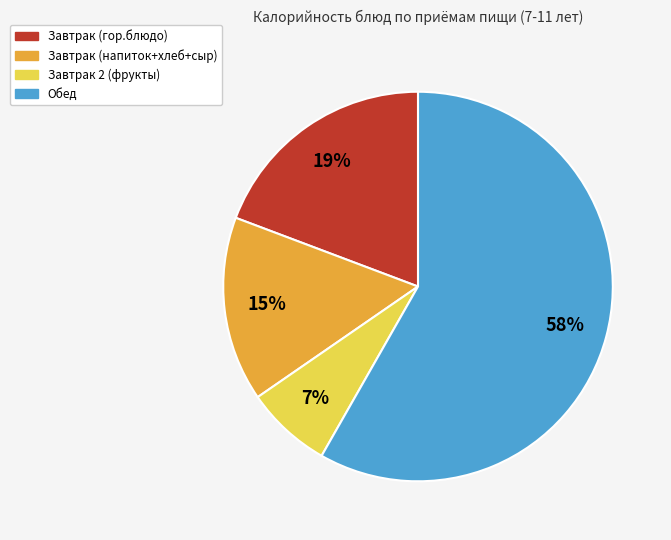

Approximately how many times larger is the value at Завтрак (гор.блюдо) compared to Завтрак 2 (фрукты)?

2.7